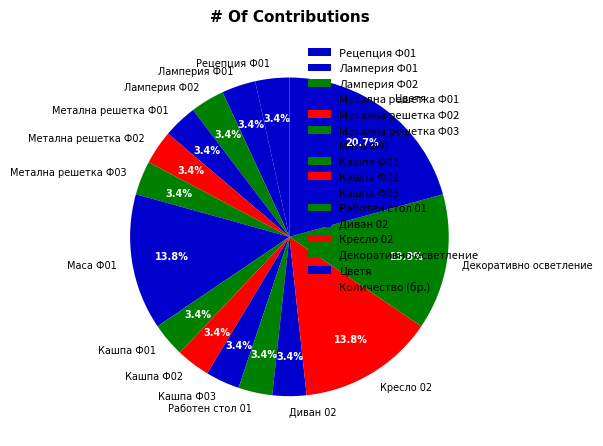

What is the ratio of the value at Кашпа Ф02 to the value at Кашпа Ф01?

1.0